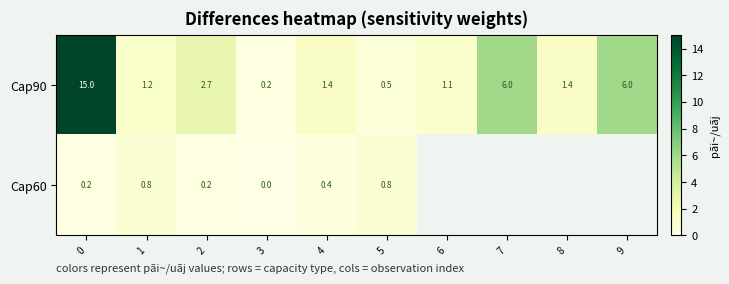

What is the maximum value for Cap90?

15.0